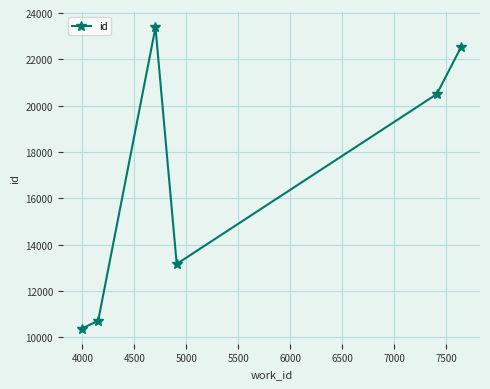

How many points are lower than both their immediate neighbors (excluding endpoints)?

1